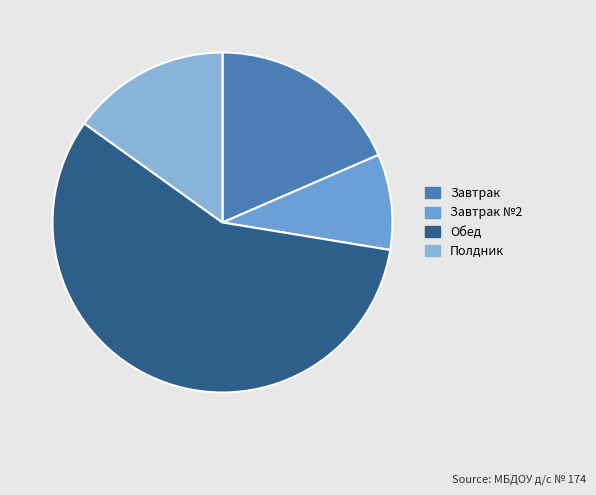

To the nearest percent, what portion does Завтрак №2 represent?

9%